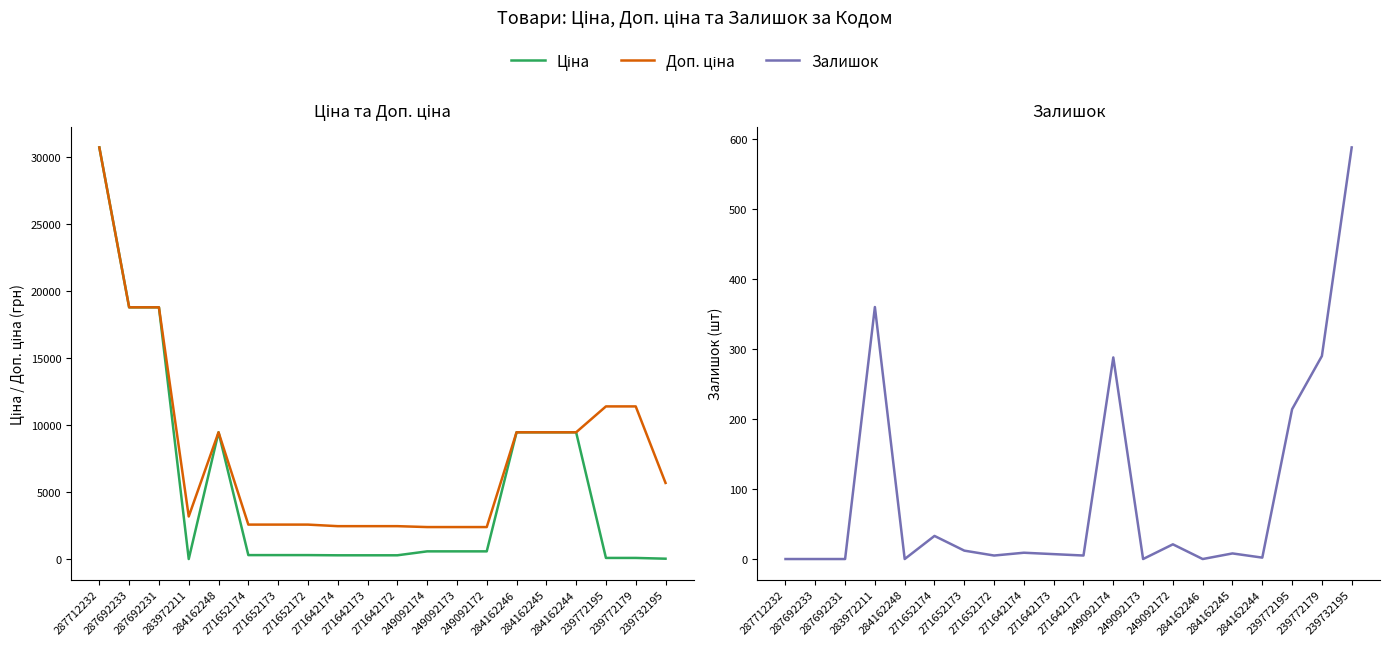

List the labels in order of Ціна value, smallest first.

283972211, 239732195, 239772195, 239772179, 271642174, 271642173, 271642172, 271652174, 271652173, 271652172, 249092174, 249092173, 249092172, 284162248, 284162246, 284162245, 284162244, 287692233, 287692231, 287712232